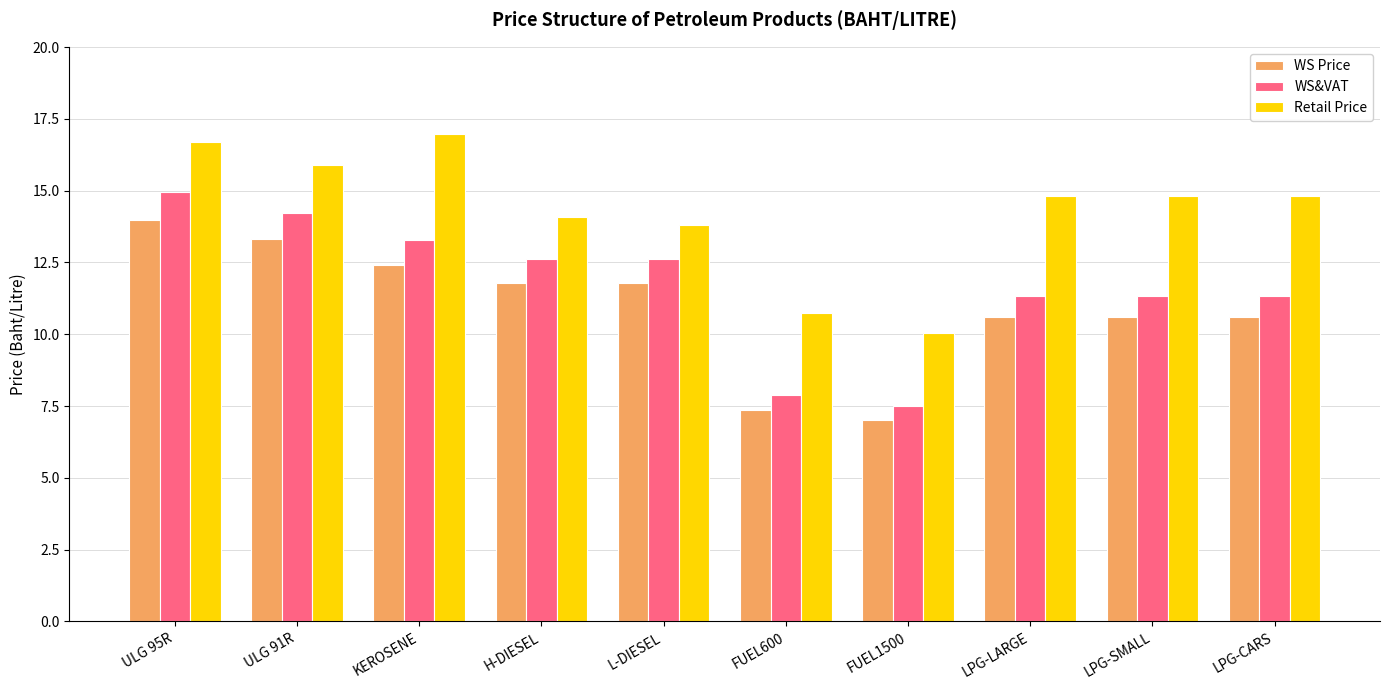

Rank the series at L-DIESEL from lowest to highest value.

WS Price, WS&VAT, Retail Price